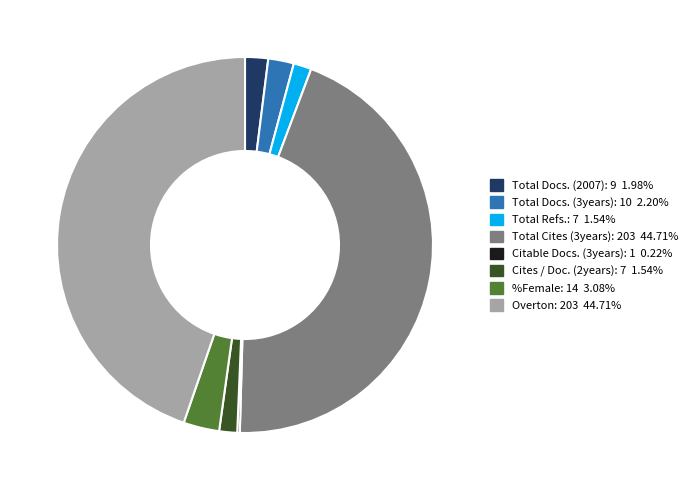

Does any single category account for the majority?

No